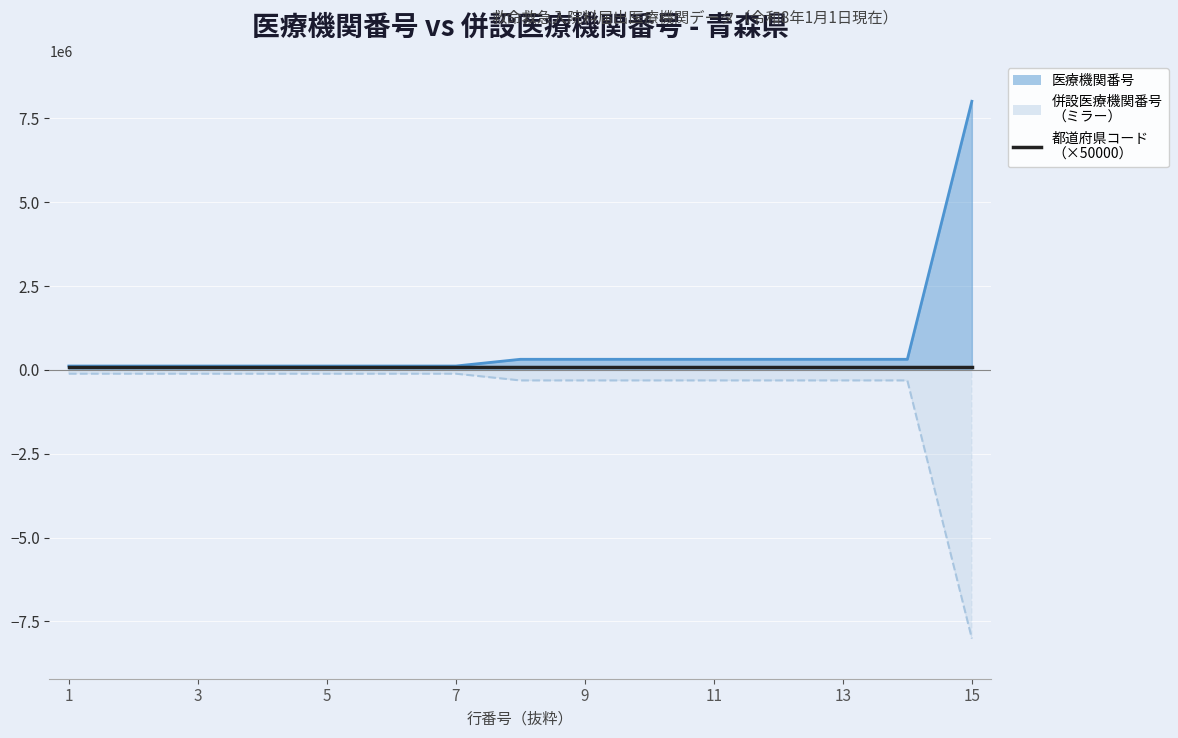

The 医療機関番号 series shows 315255 at 12. True or false?

True